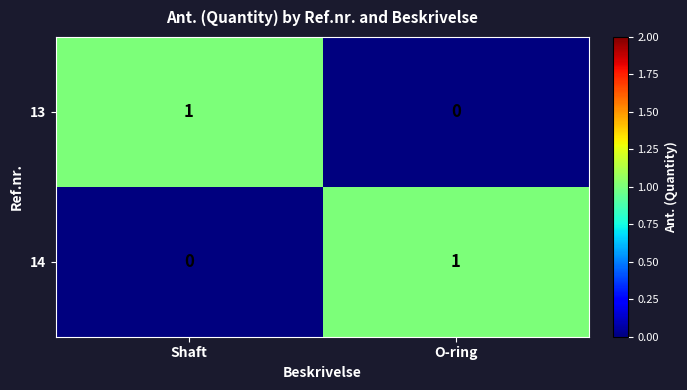

Rank the series at Shaft from highest to lowest value.

13, 14